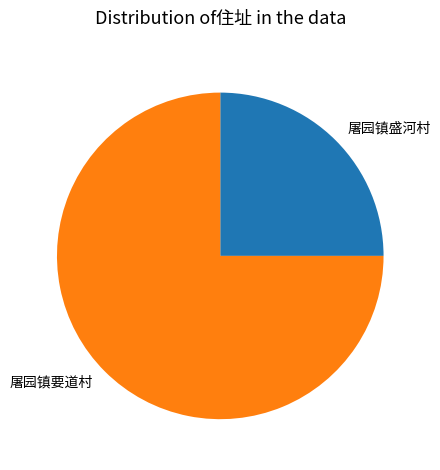

Approximately how many times larger is the value at 屠园镇盛河村 compared to 屠园镇要道村?

0.3